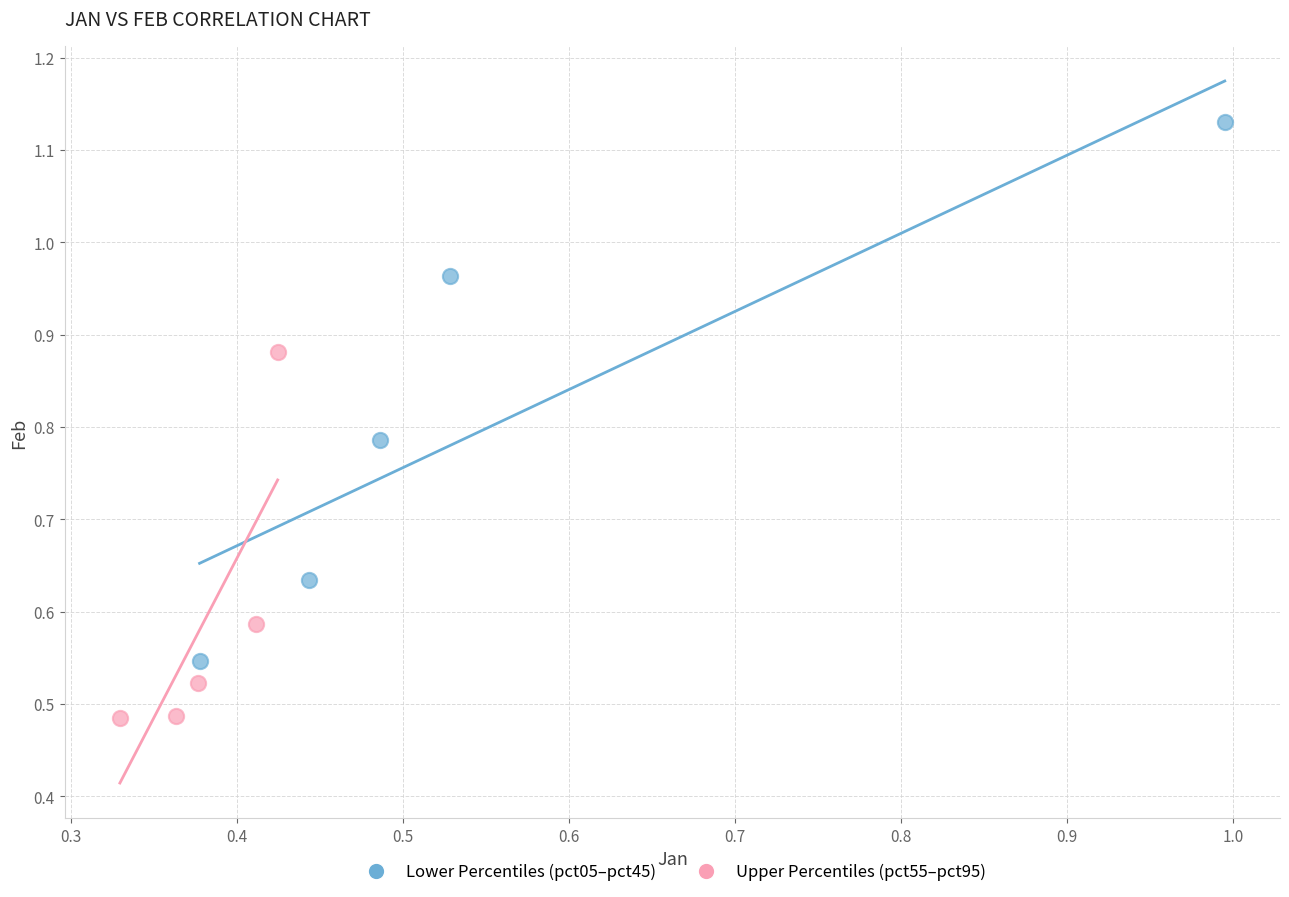

Which series contains the lowest Y value?

Upper Percentiles (pct55–pct95)